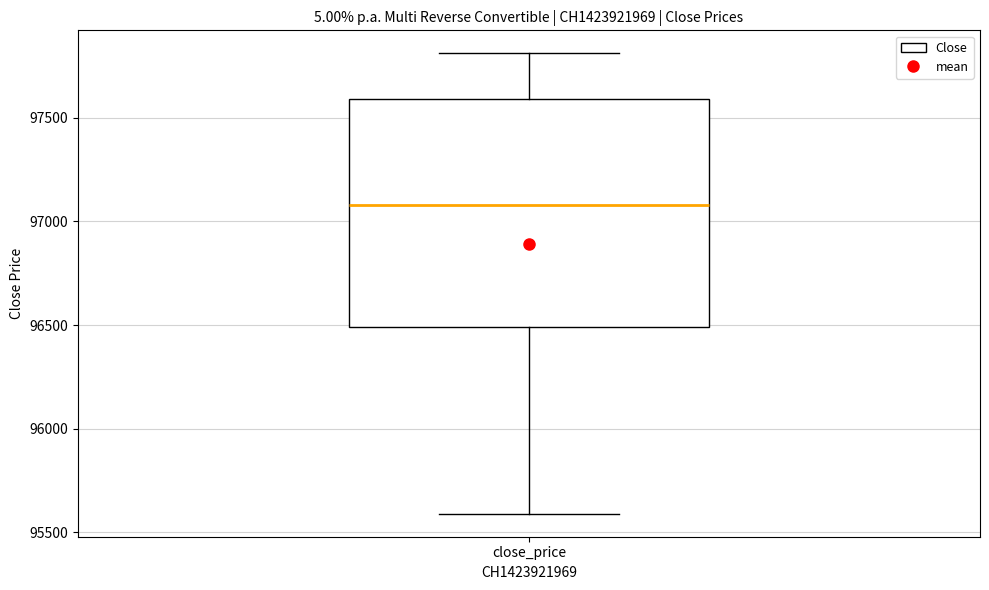

Read this box plot against the y-axis: the position of the median line, the range covered by the box, and the ends of both whiskers. The values are not printed on the chart, so give them approximately, as read against the axis.

median 97100, box 96500 to 97600, whiskers 95600 to 97800